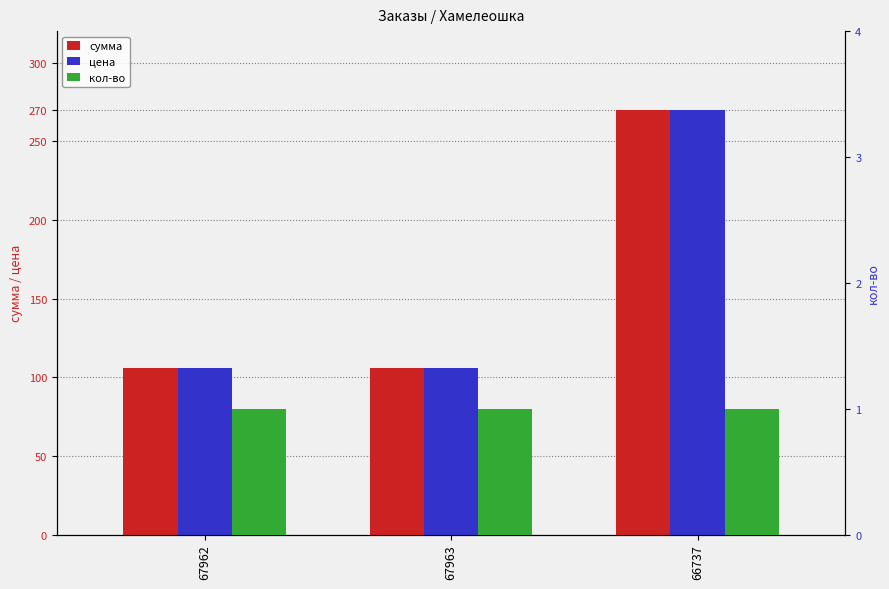

What is the sum of all цена values?

482